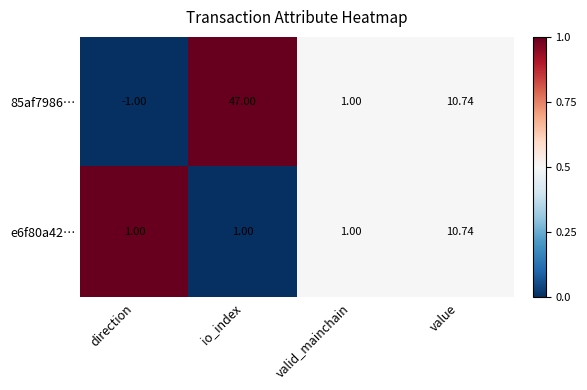

At which category is the sum across all series the highest?

io_index